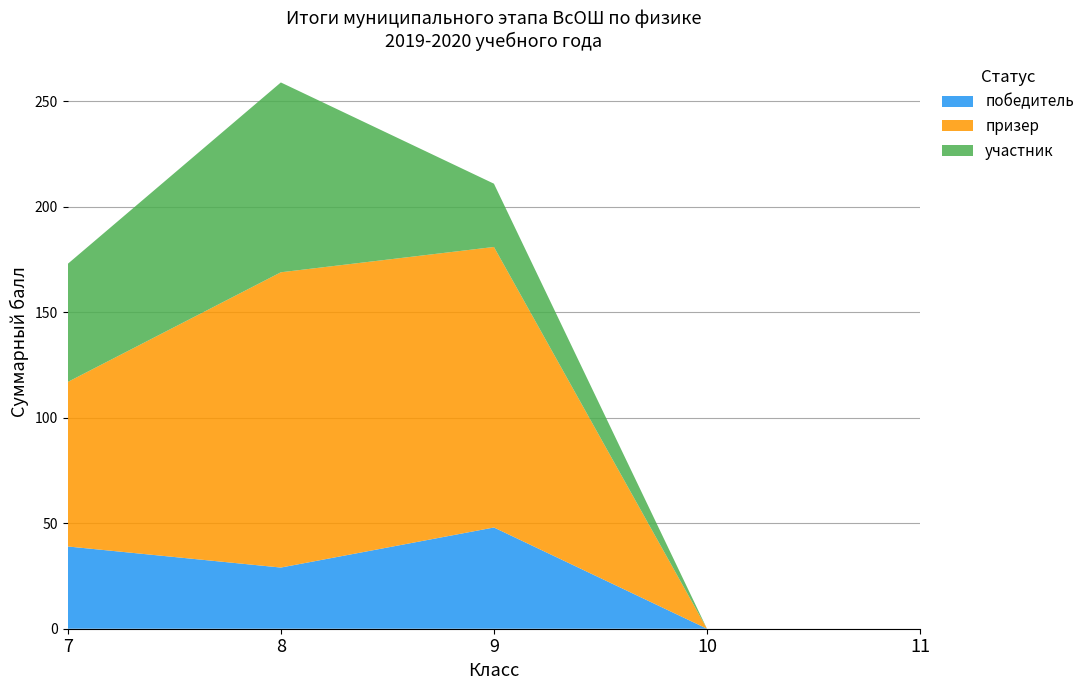

Reading left to right, what are the values for победитель?

39	29	48	0	0